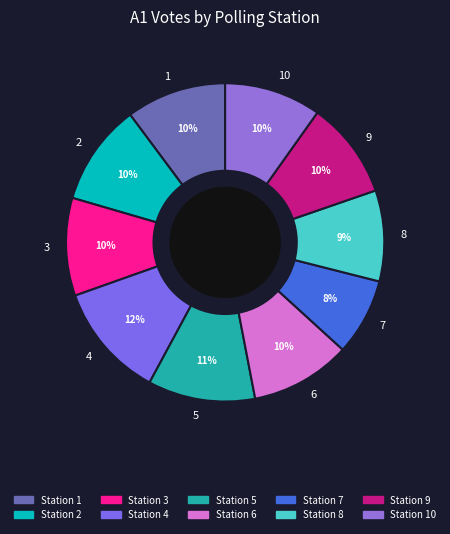

To the nearest percent, what is the difference between the largest and smallest slice percentages?

4%